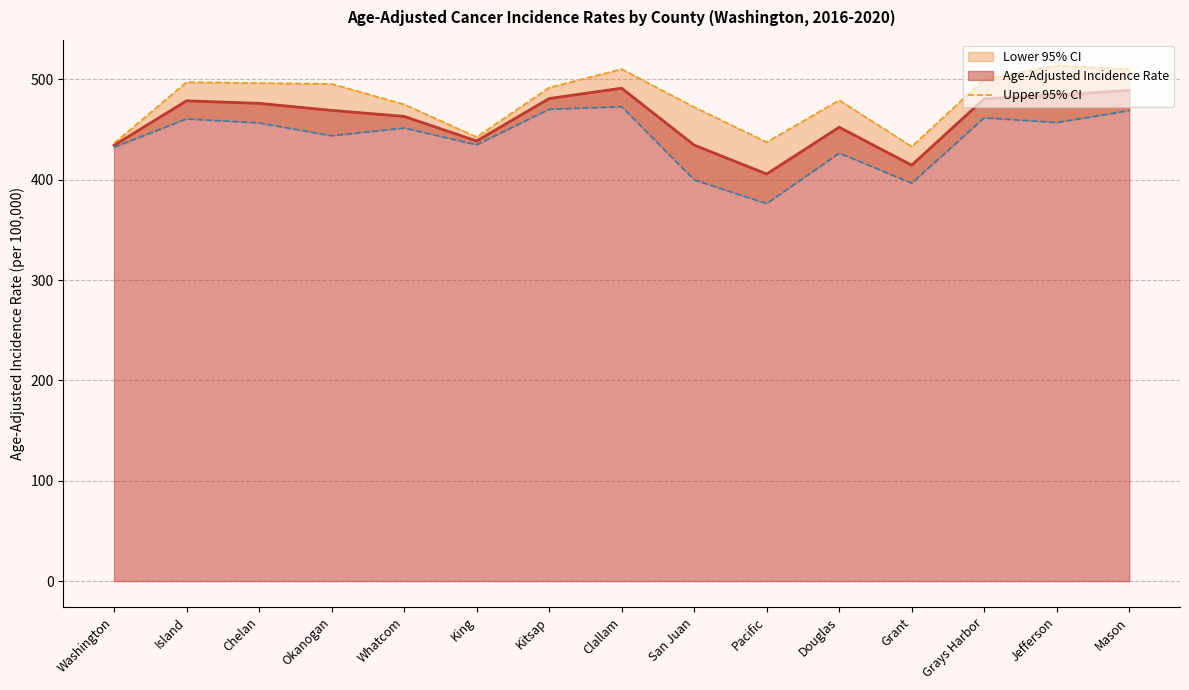

Is it true that Age-Adjusted Incidence Rate equals 480.6 at Grays Harbor?

True